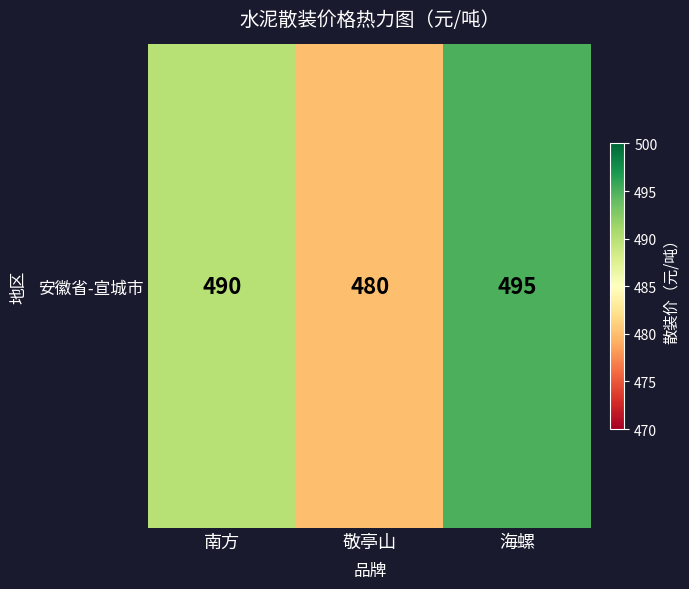

Count the number of data series in this chart.

1